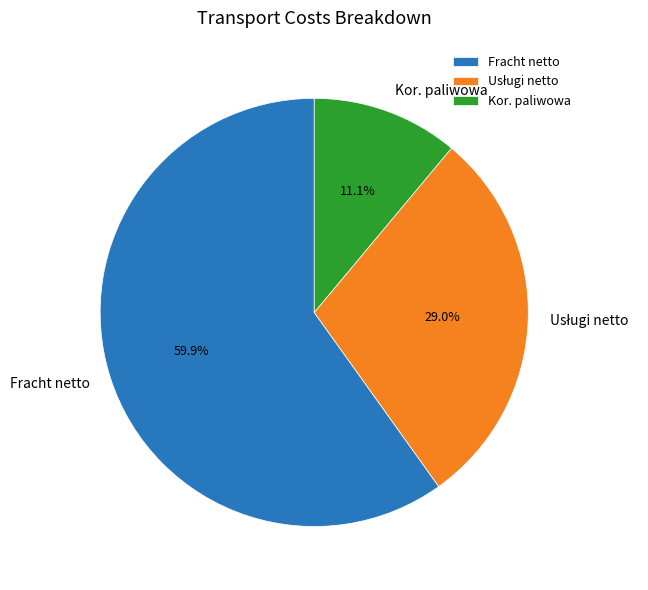

Do Kor. paliwowa and Fracht netto together represent more than half of the pie?

Yes